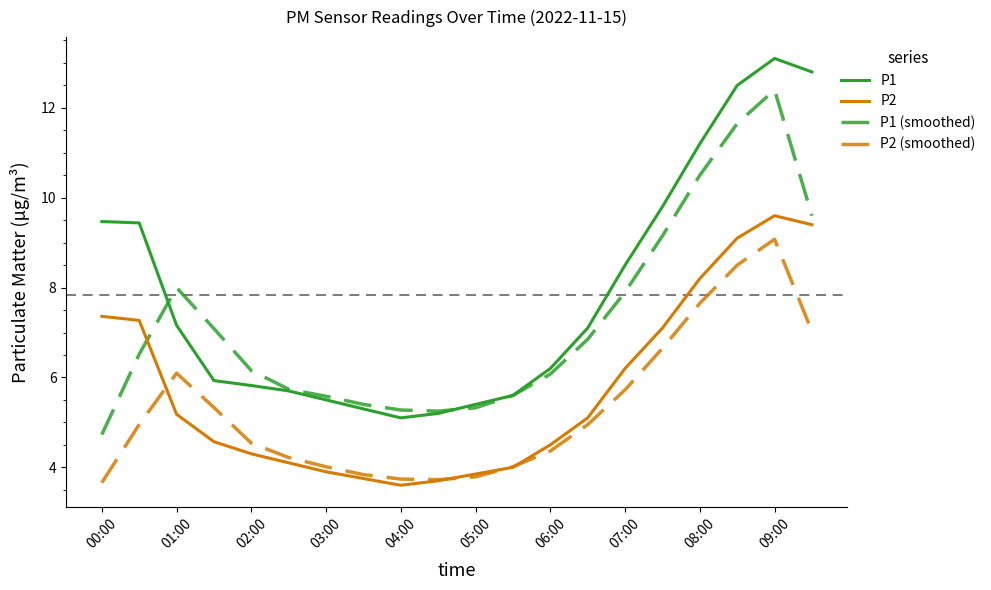

What is the highest value of the P1 series?

13.1